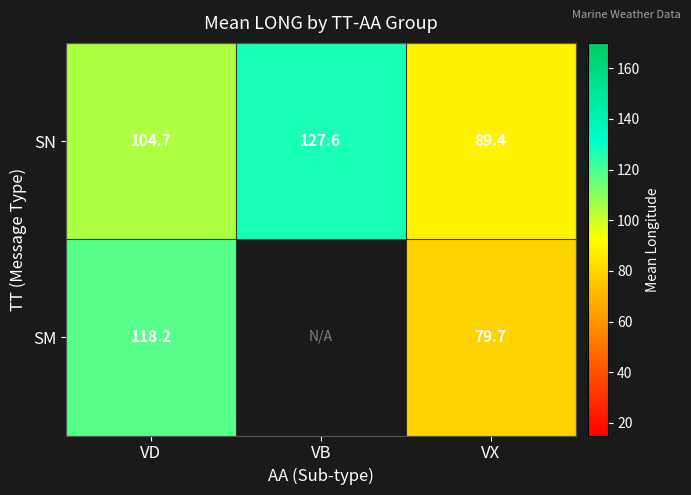

Which category has the lowest value across all series?

VX